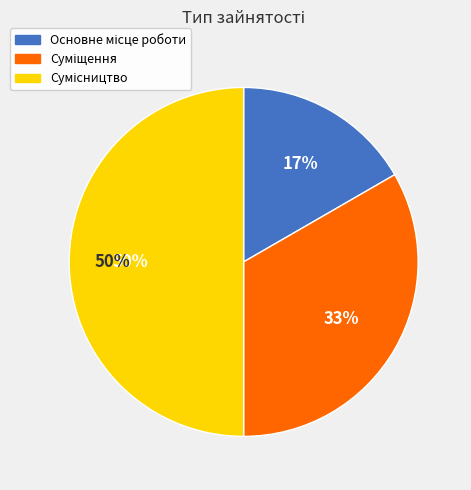

How many slices are in this pie chart?

3